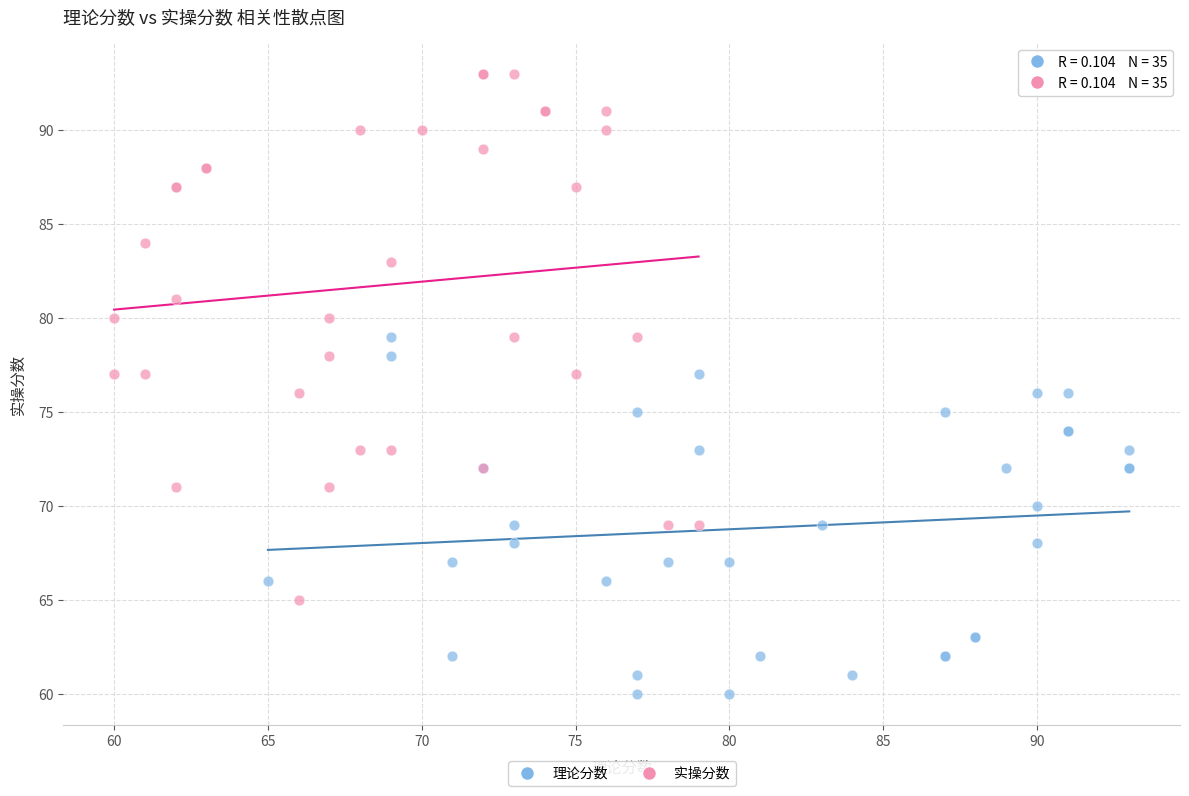

Which series has the widest spread of Y values?

实操分数